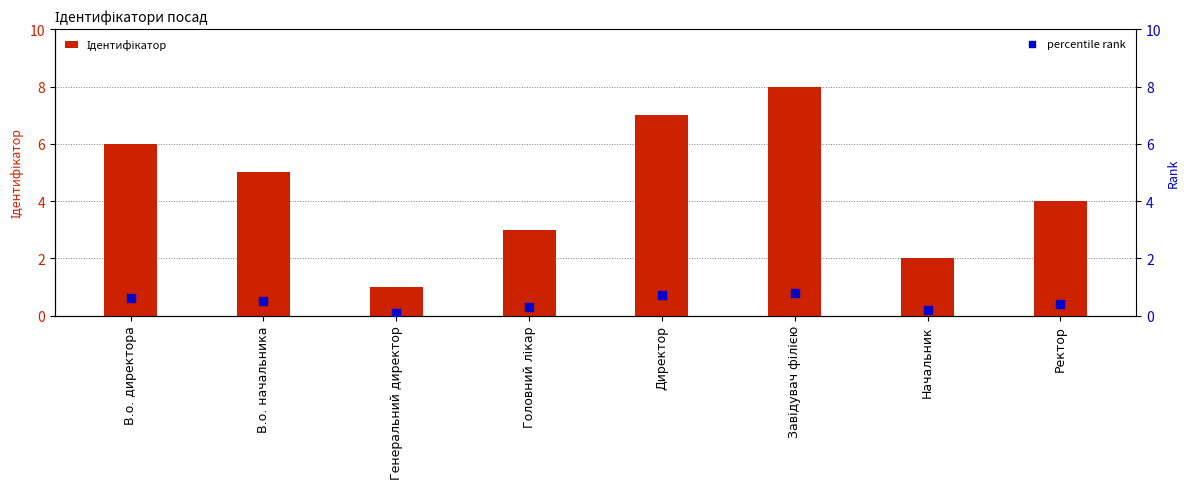

At how many categories does at least one series exceed 6?

2